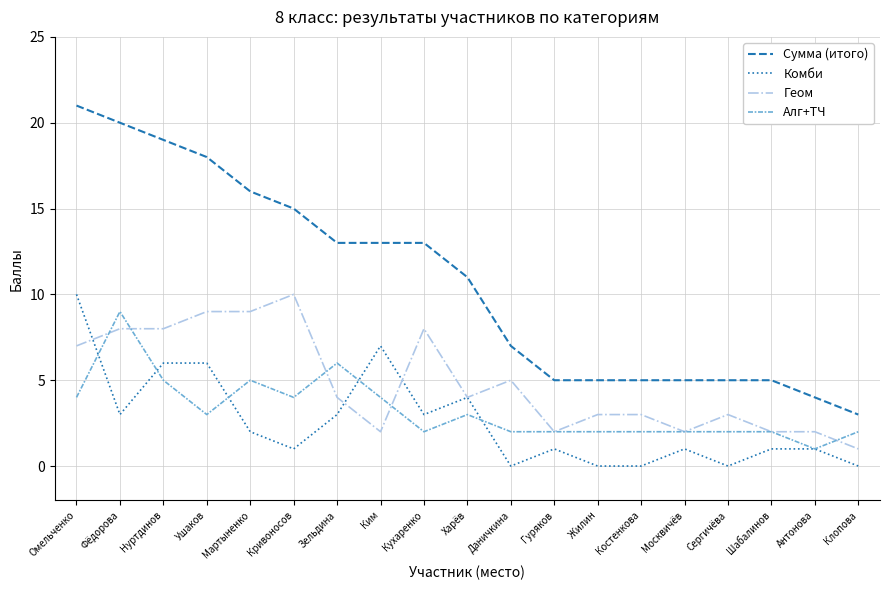

Which series changed the most between Омельченко and Шабалинов?

Сумма (итого)